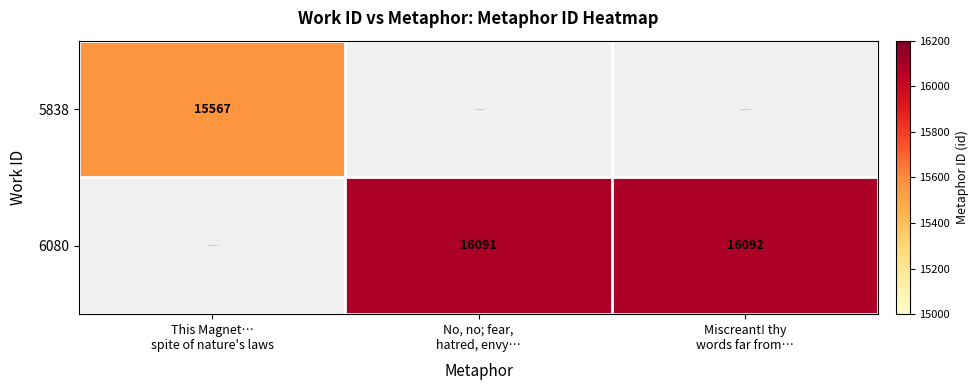

List the series in order of their overall mean, highest first.

5838, 6080